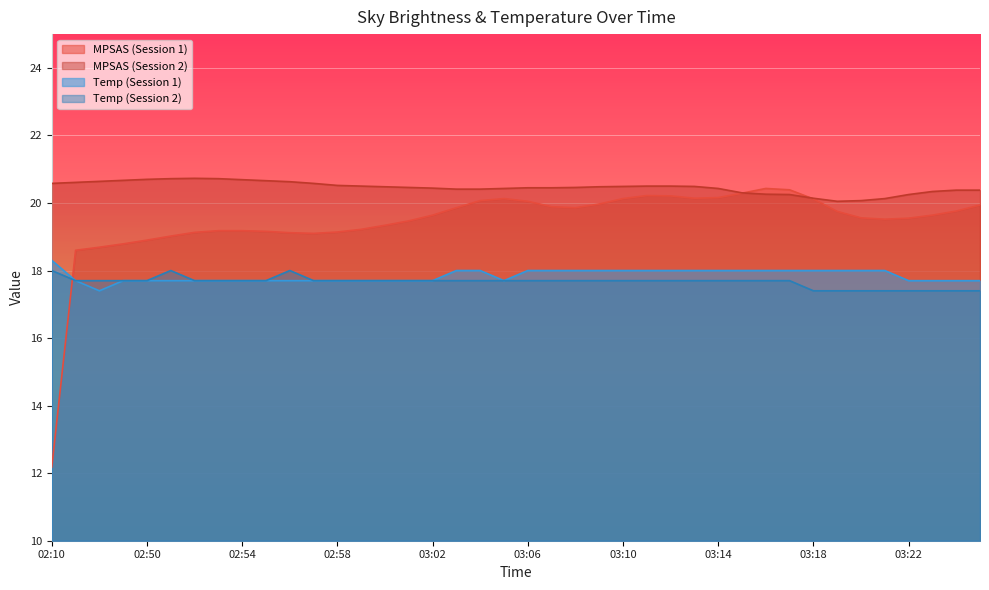

What is the label of the 34th point from the right?

02:52